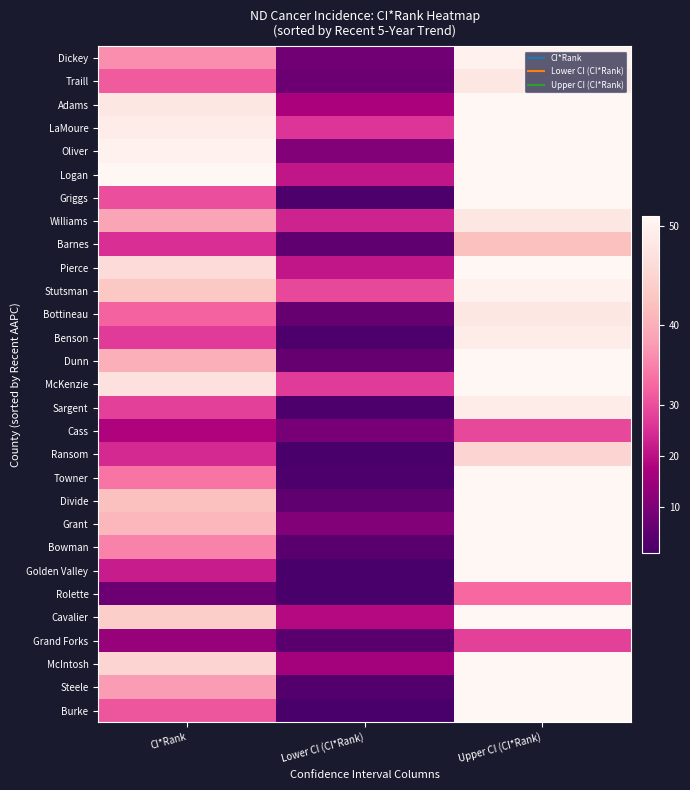

At how many categories does at least one series exceed 18?

3